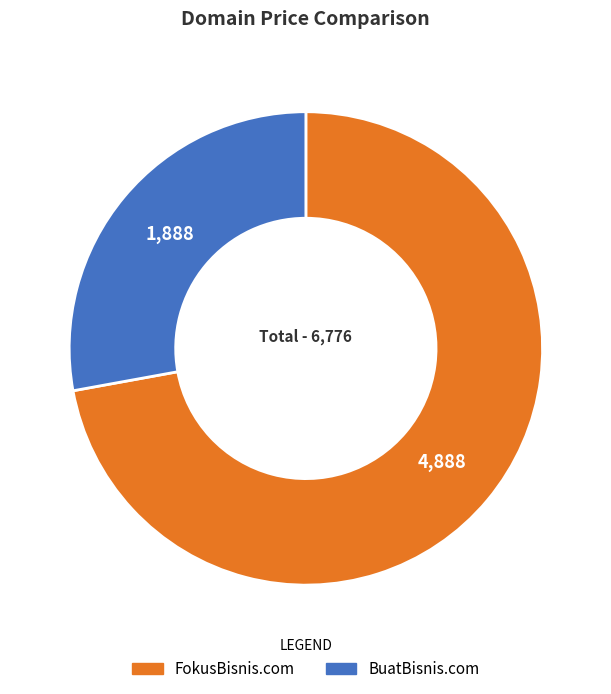

Is it true that BuatBisnis.com is 17% of the pie?

False